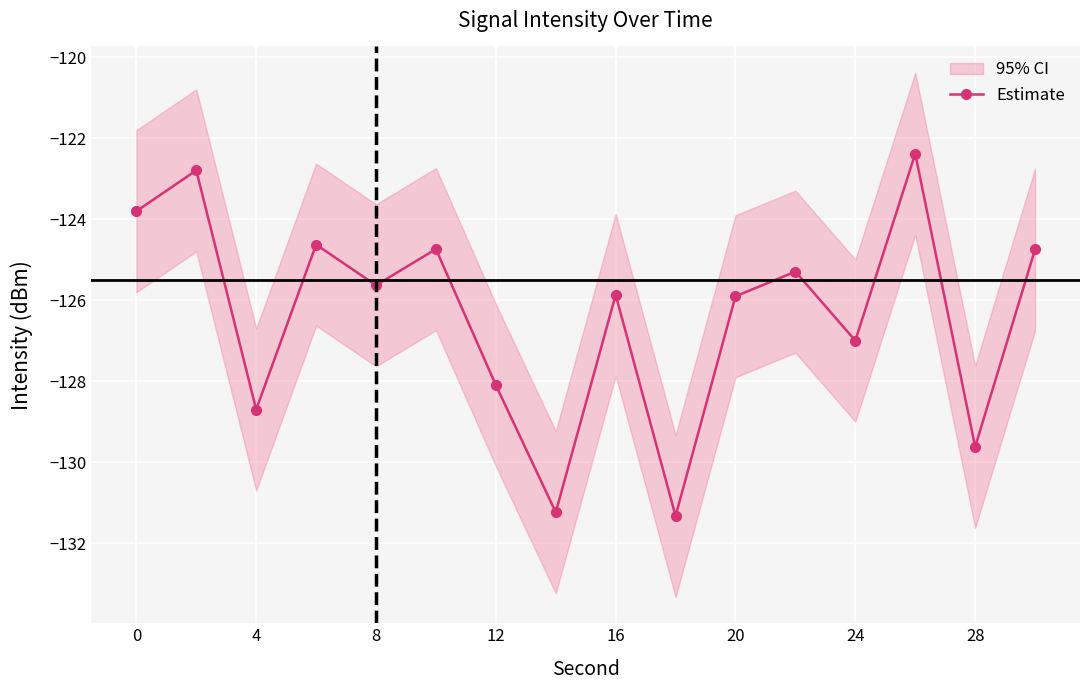

The Estimate series shows -129.6 at 28. True or false?

True